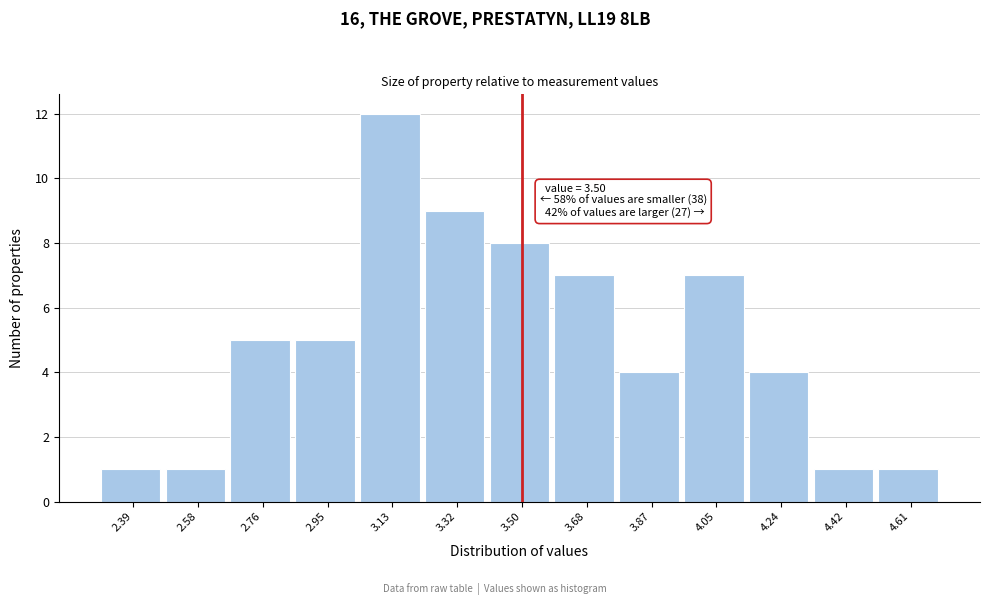

Which range on the x-axis has the tallest bar?

3.04 to 3.22